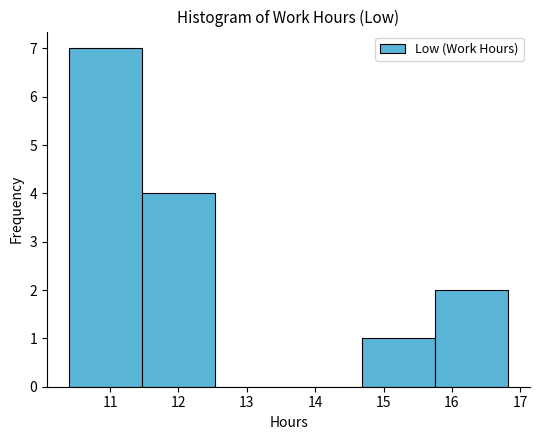

How tall is the bar that spans 14.68 to 15.75 on the x-axis? Neither the bar edges nor the heights are printed on the chart, so give them approximately, as read against the axes.

1